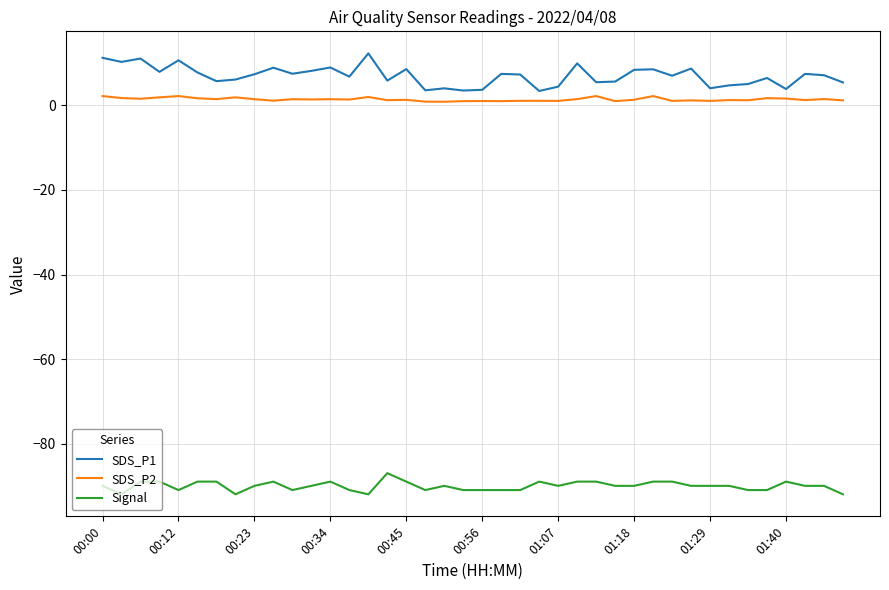

True or false: SDS_P1 and SDS_P2 intersect in this chart.

False